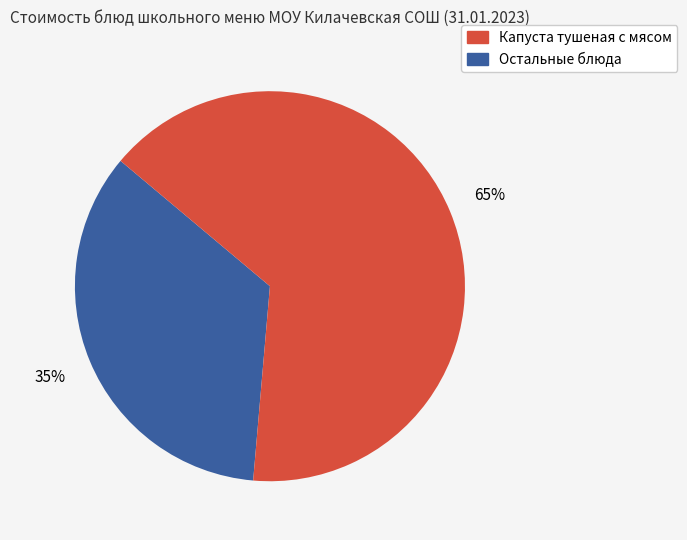

Is there a majority slice in this chart?

Yes